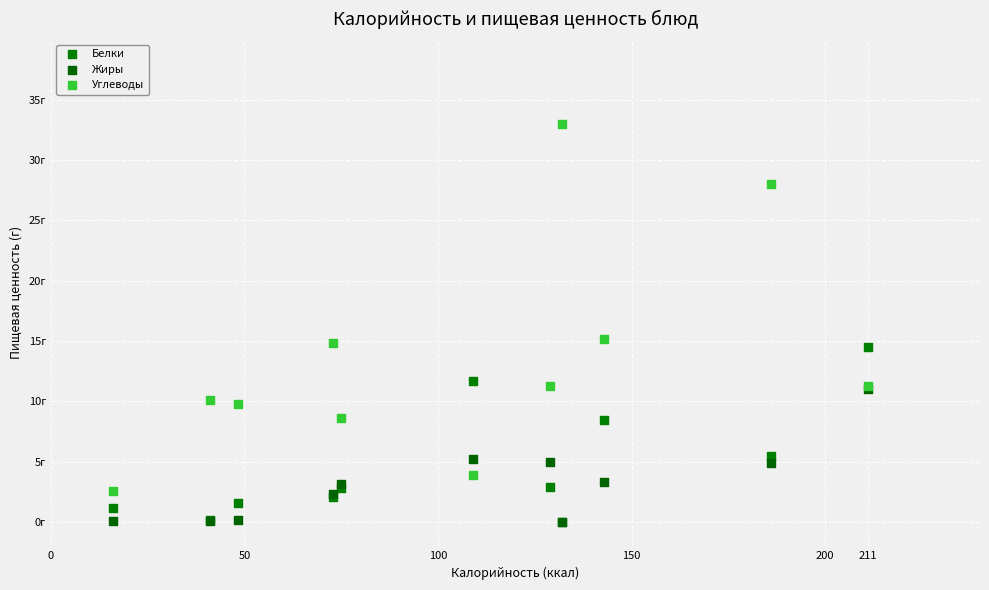

What are all the series names shown in the legend?

Белки, Жиры, Углеводы